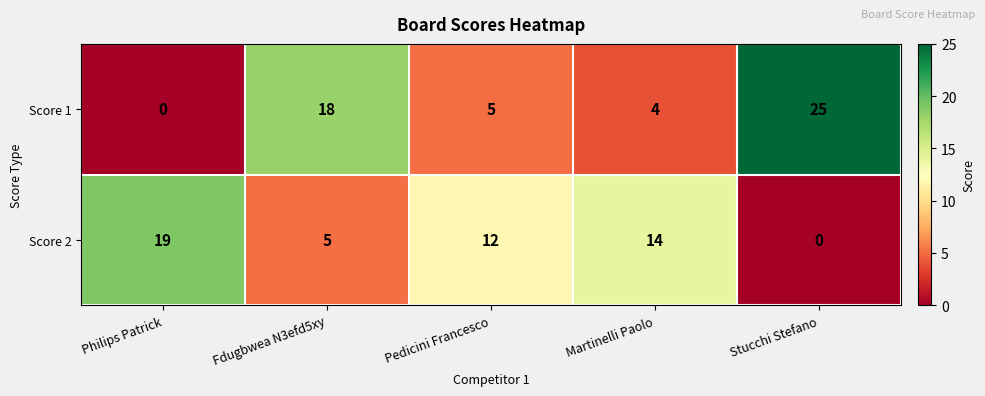

Reading left to right, extract all data points from this chart.

Score 1: 0	18	5	4	25
Score 2: 19	5	12	14	0